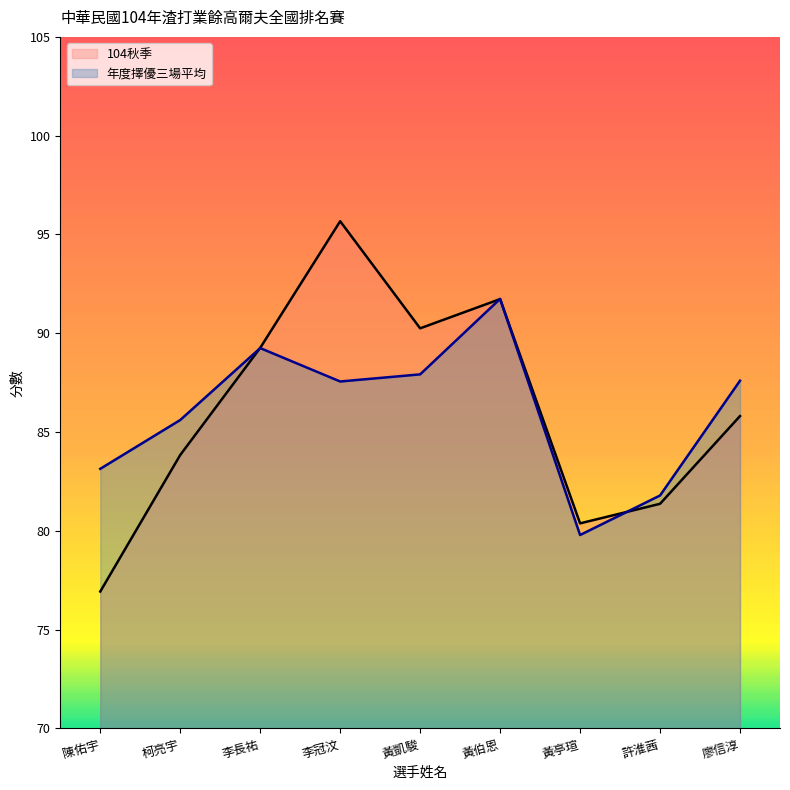

Reading right to left, list all the values displayed in this chart.

104秋季: 廖信淳=85.8	許淮茜=81.4	黃亭瑄=80.4	黃伯恩=91.7	黃凱駿=90.2	李冠汶=95.7	李長祐=89.3	柯亮宇=83.8	陳佑宇=76.9
年度擇優三場平均: 廖信淳=87.6	許淮茜=81.8	黃亭瑄=79.8	黃伯恩=91.7	黃凱駿=87.9	李冠汶=87.6	李長祐=89.2	柯亮宇=85.6	陳佑宇=83.1